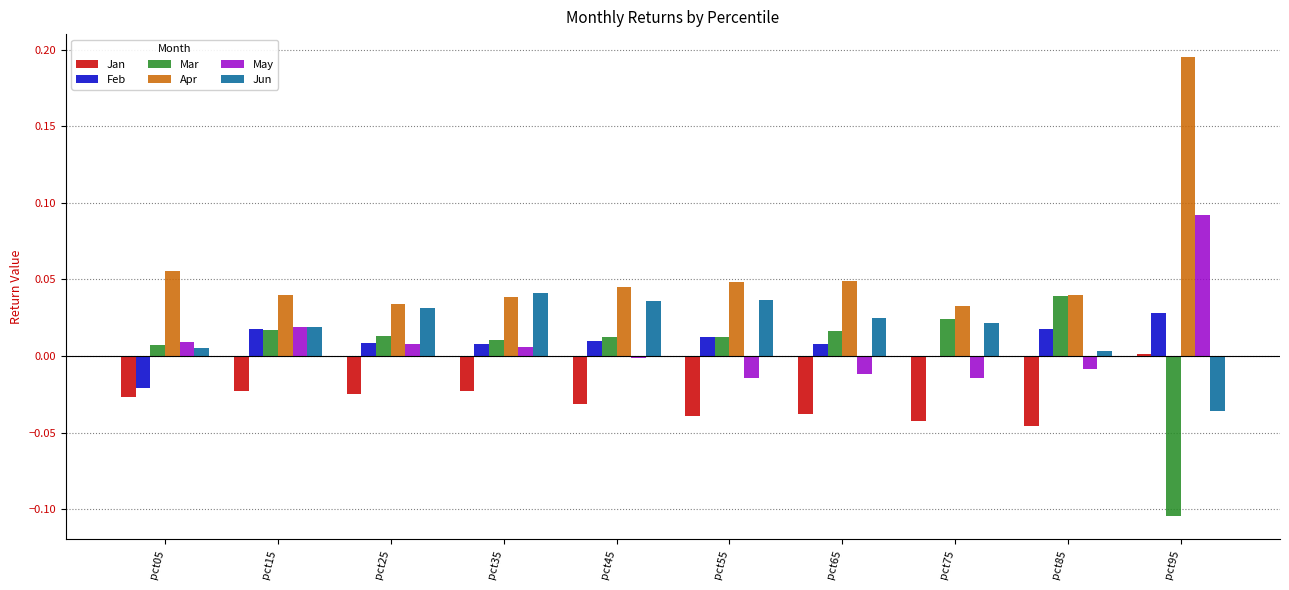

How many series are shown in this chart?

6